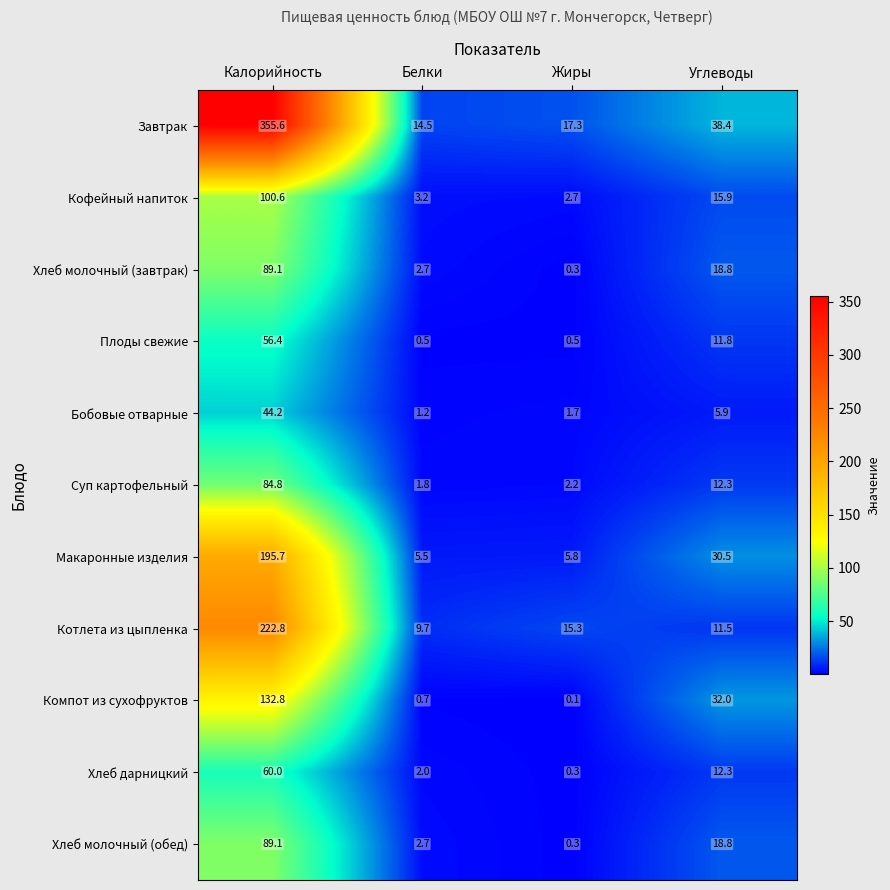

At which label does Компот из сухофруктов first exceed 32?

Калорийность